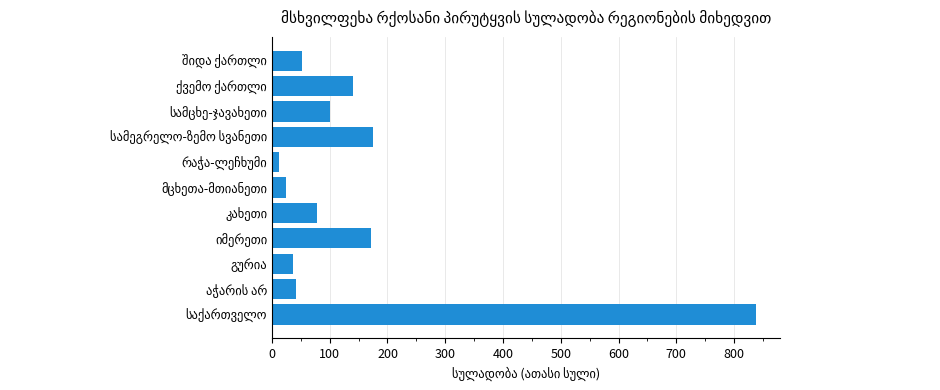

What is the sum of all values?

1671.3